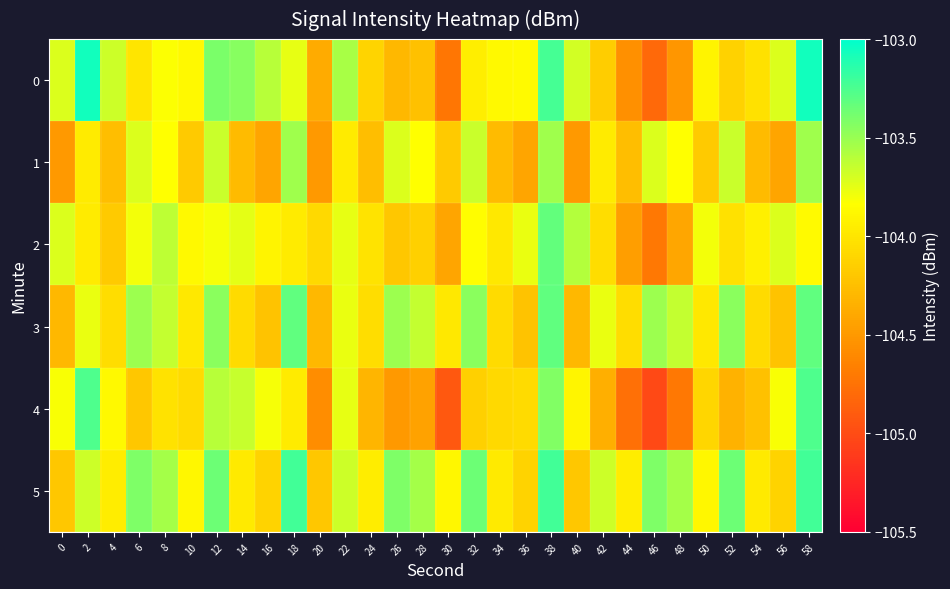

Rank the series by their maximum value, from highest to lowest.

0, 5, 4, 3, 2, 1